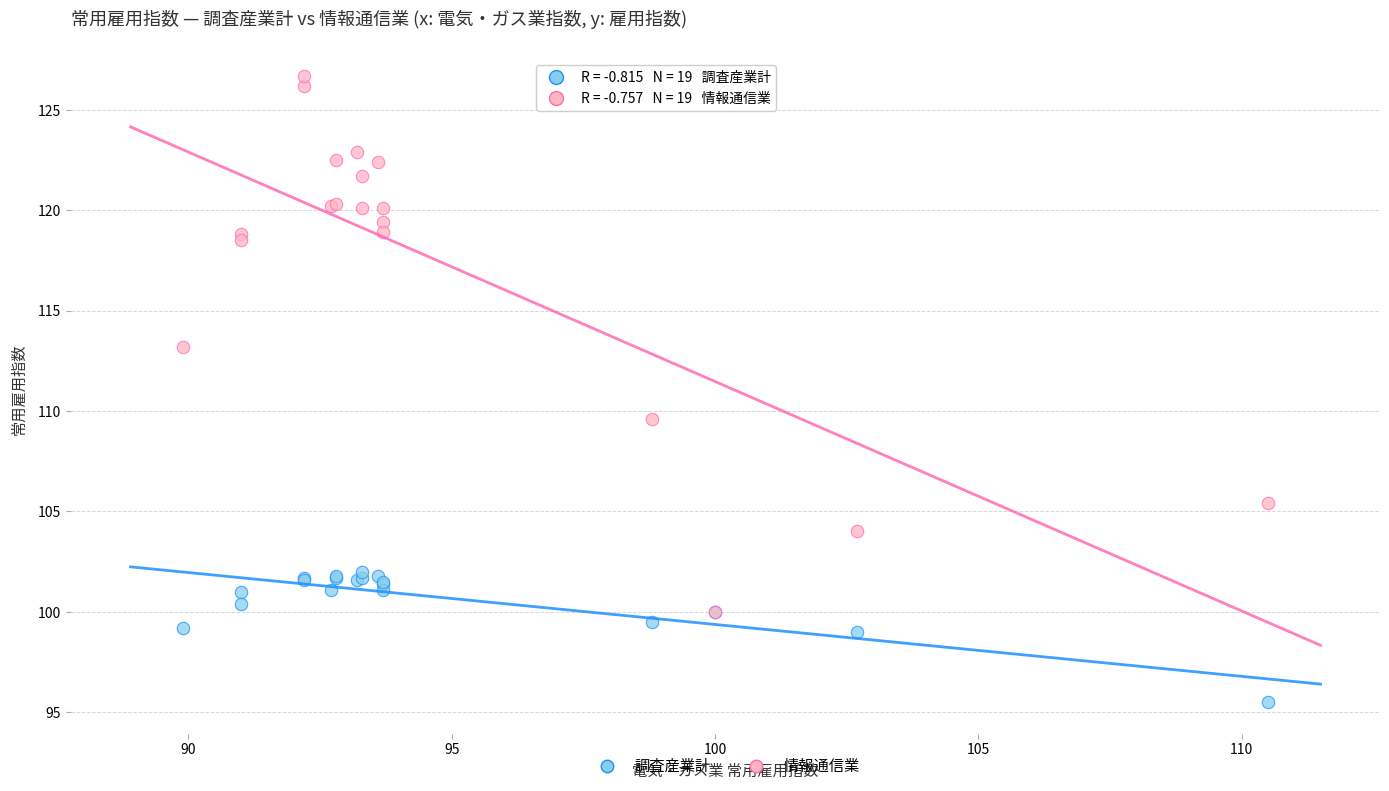

Which series has the largest Y range (max minus min)?

情報通信業